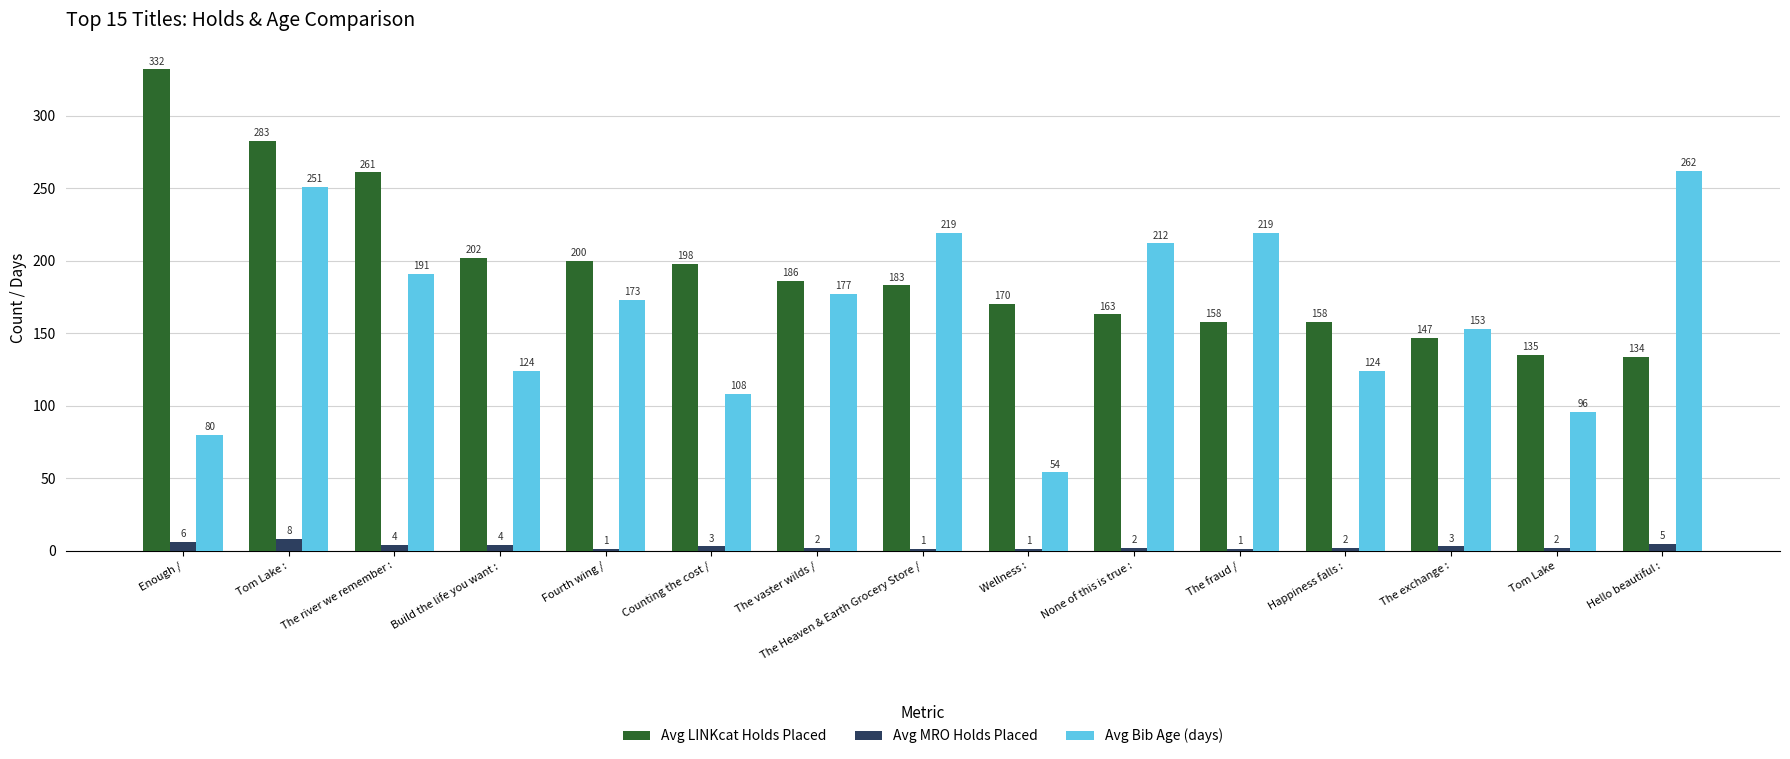

What is the sum of all Avg LINKcat Holds Placed values?

2910